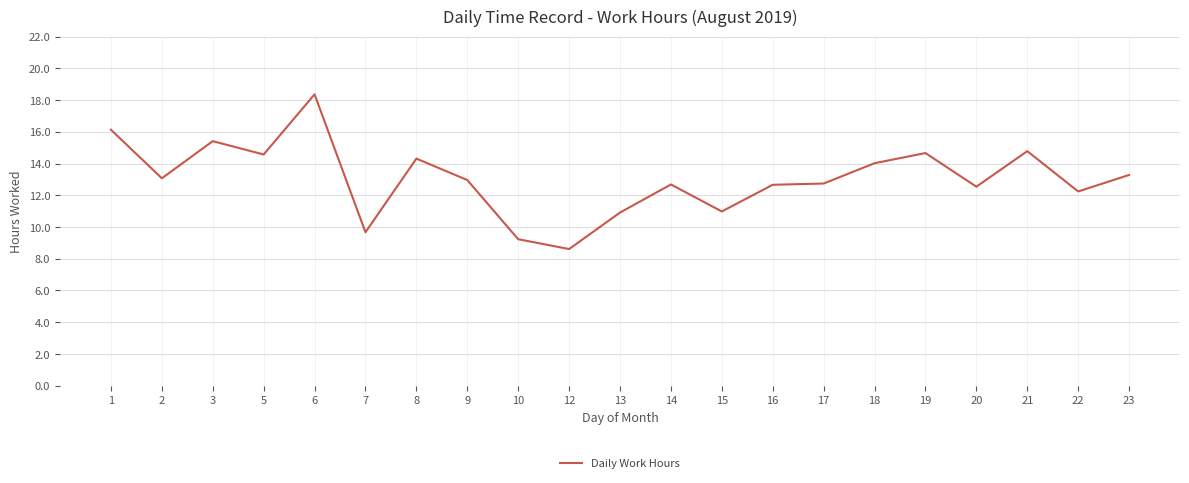

What is the difference between the values at 19 and 2?

1.6